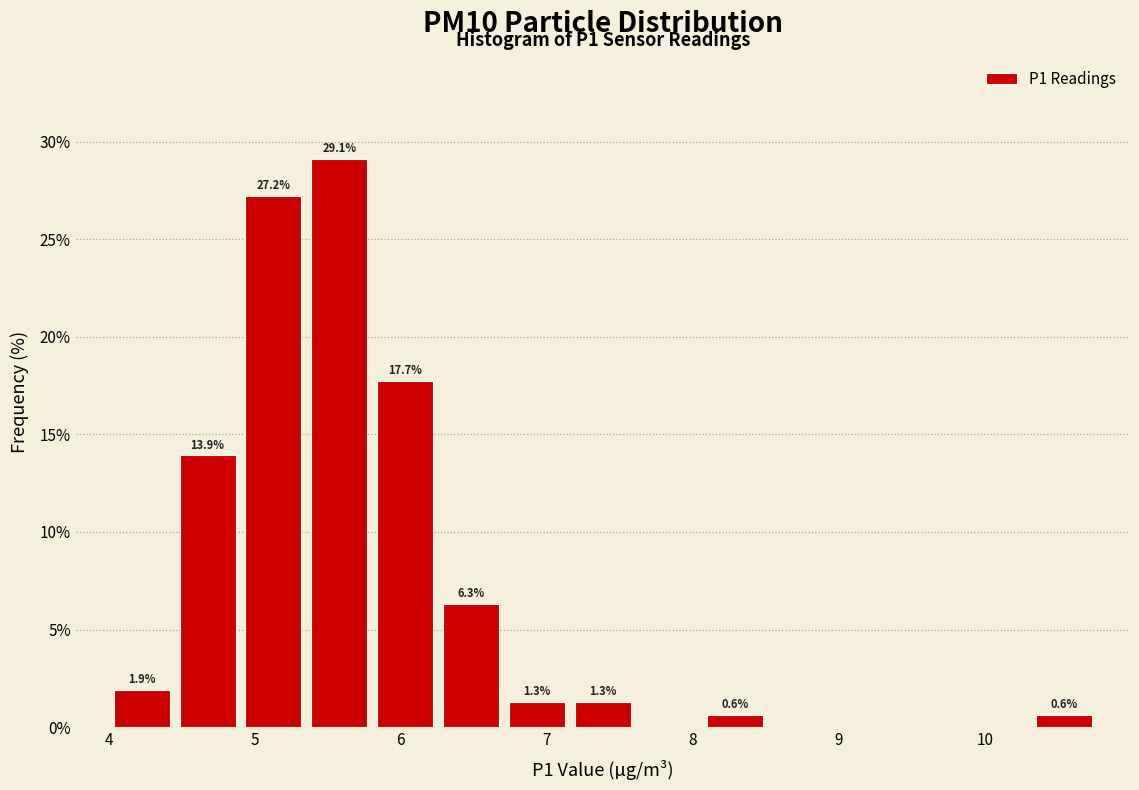

Over which range of the x-axis is the bar tallest?

5.4 to 5.8